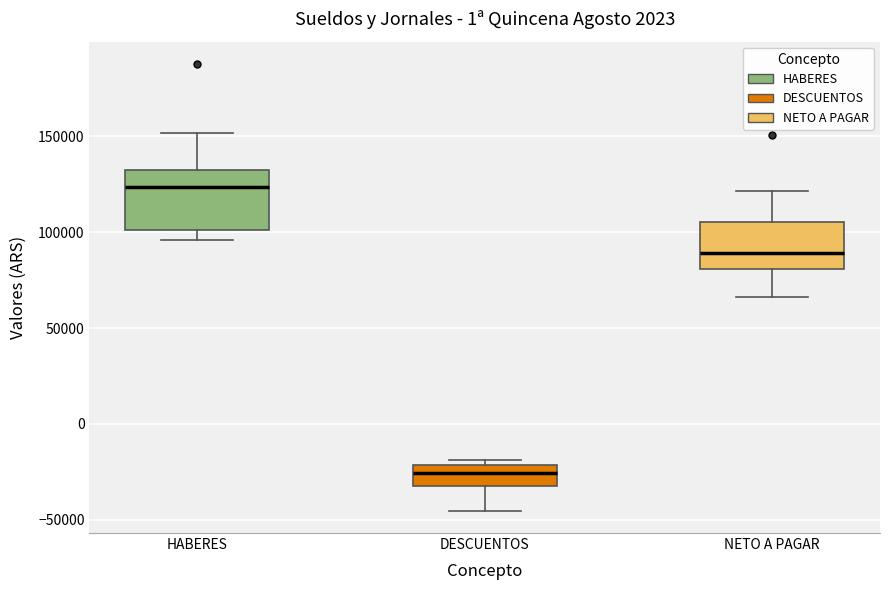

Which box's median line is the lowest?

DESCUENTOS